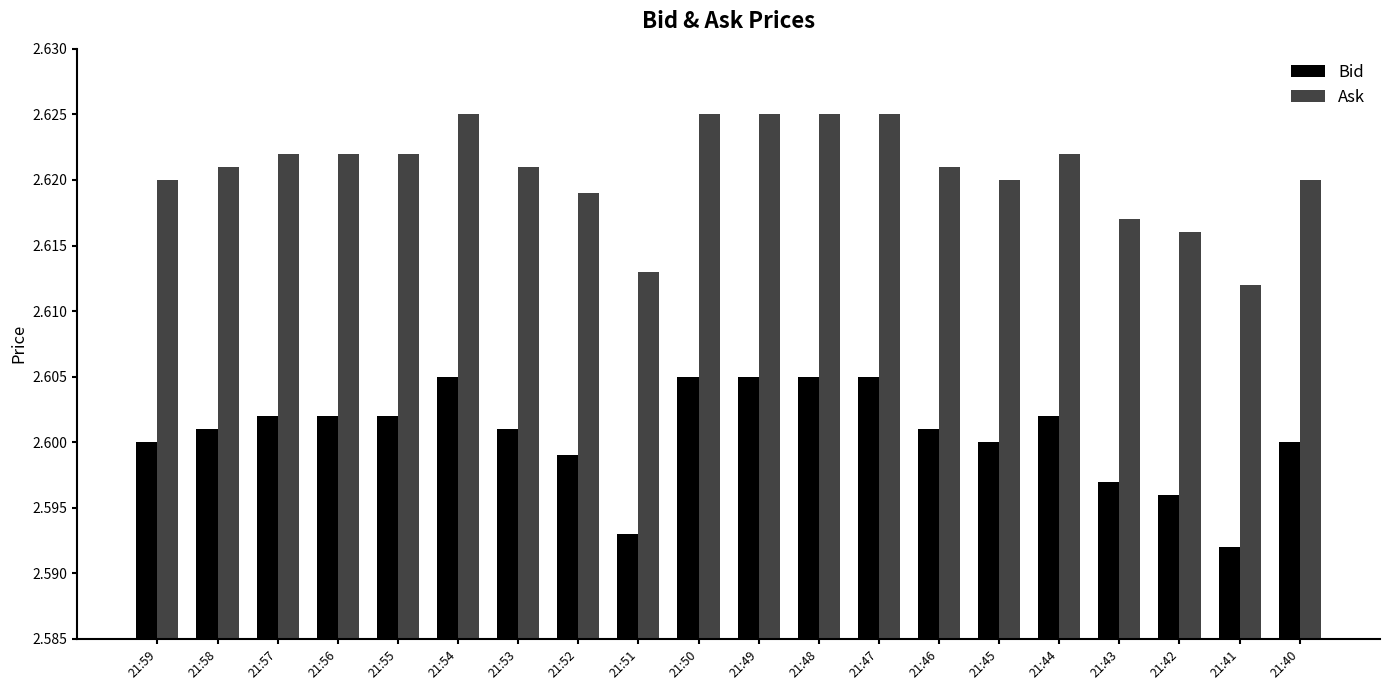

What are all the series names shown in the legend?

Bid, Ask